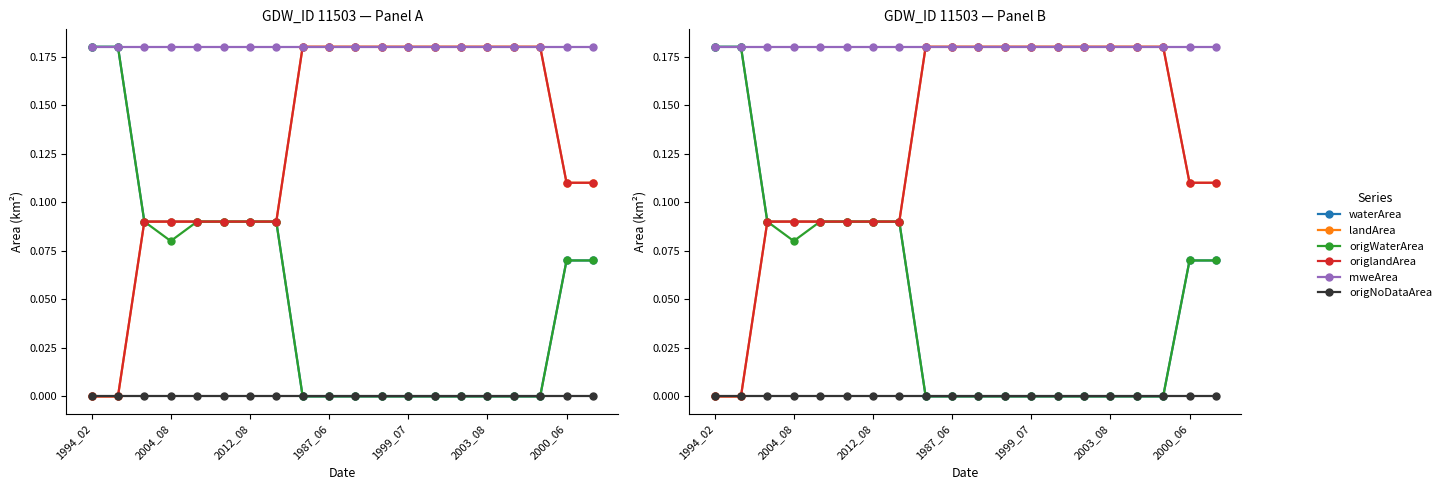

True or false: origNoDataArea and landArea cross at least once.

False